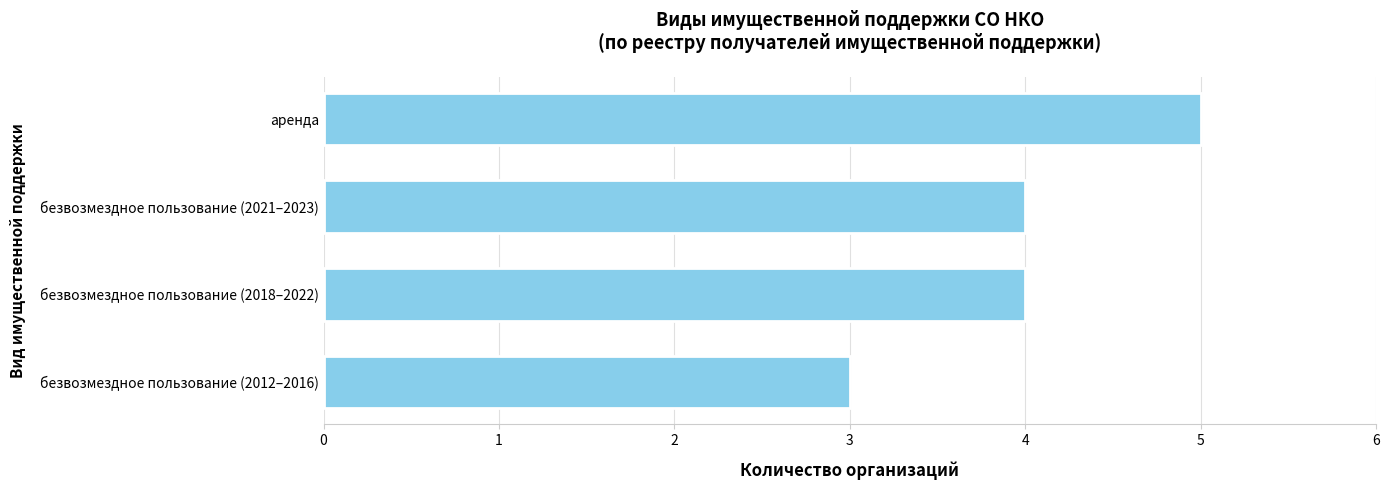

Which has a higher value, безвозмездное пользование (2021–2023) or безвозмездное пользование (2012–2016)?

безвозмездное пользование (2021–2023)